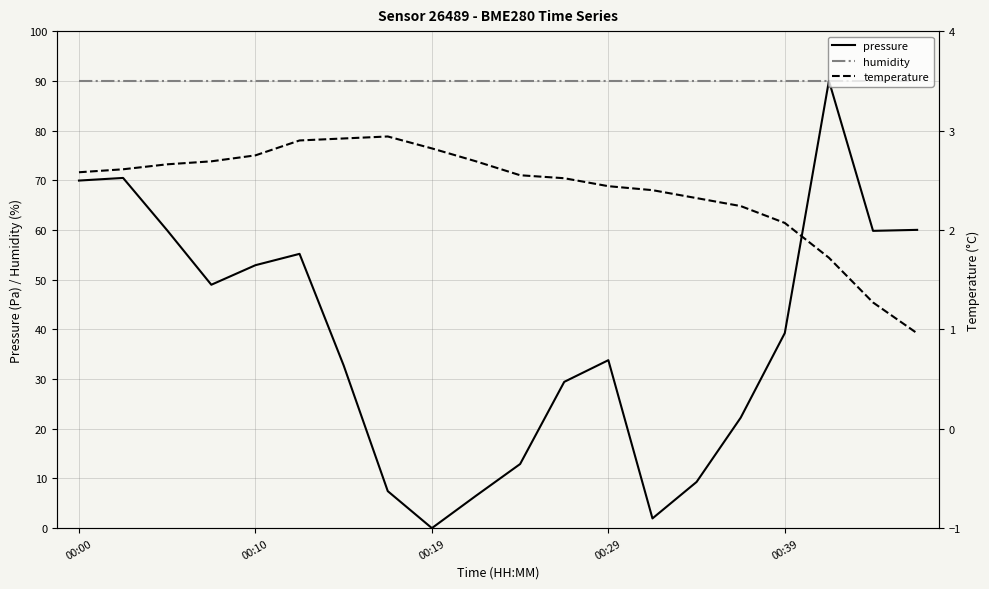

What is the lowest value of the humidity series?

90.0